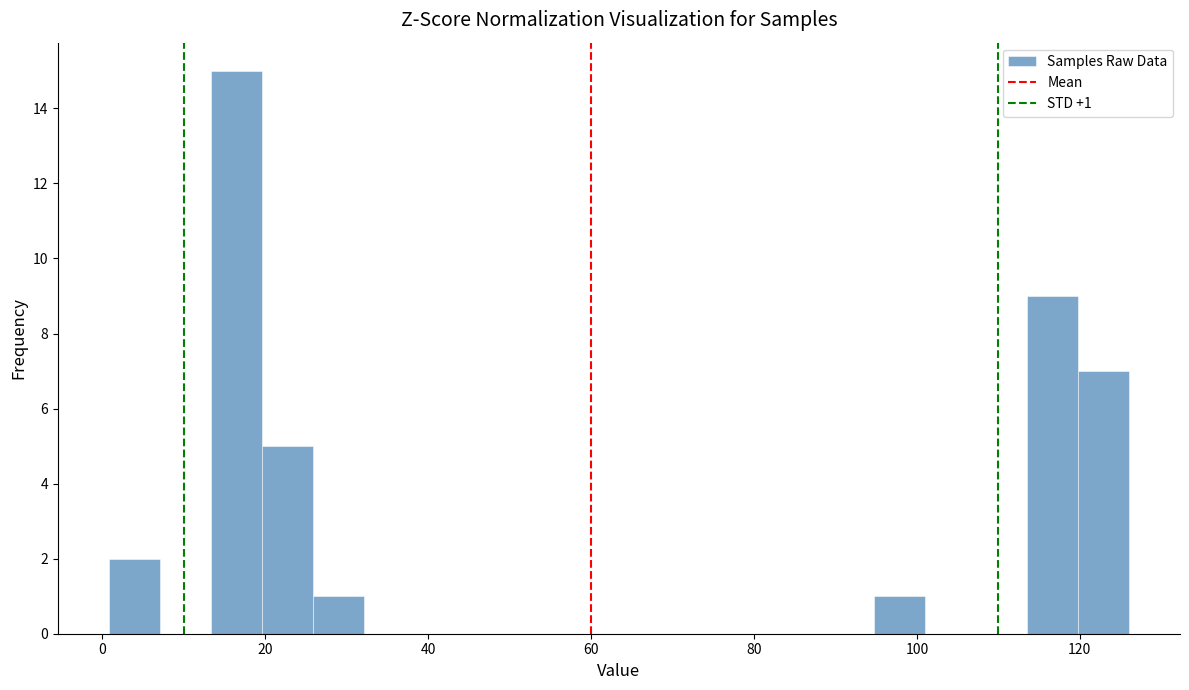

Around what value on the x-axis is the tallest bar? Give the approximate position of its centre, as read against the axis.

16